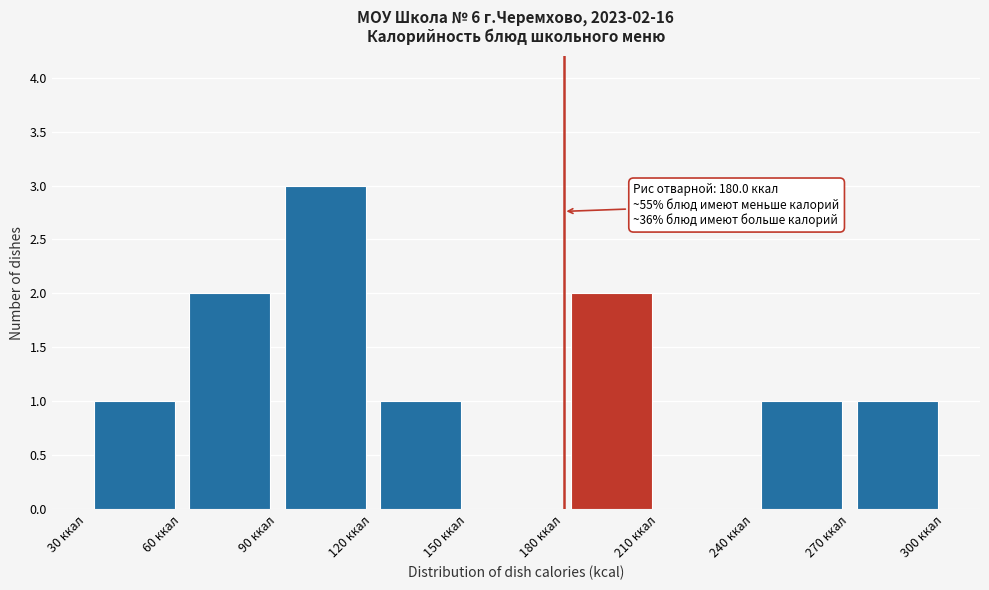

Over which range of the x-axis is the bar tallest?

90 to 120